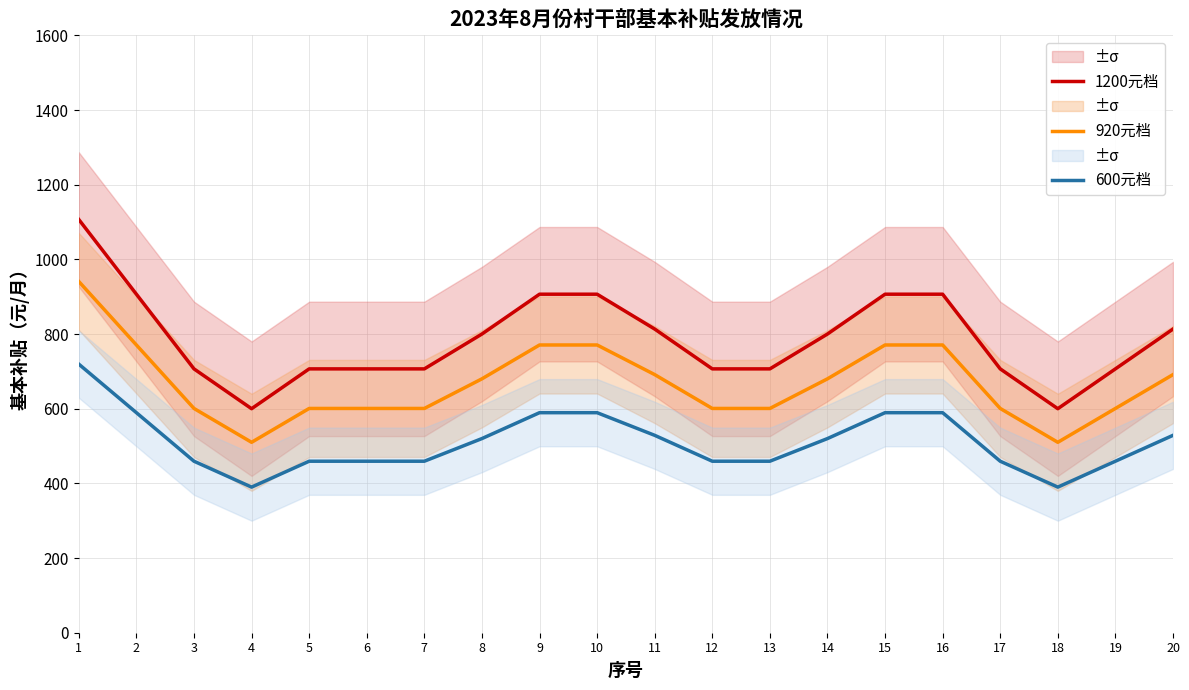

At which category is the sum across all series the highest?

1